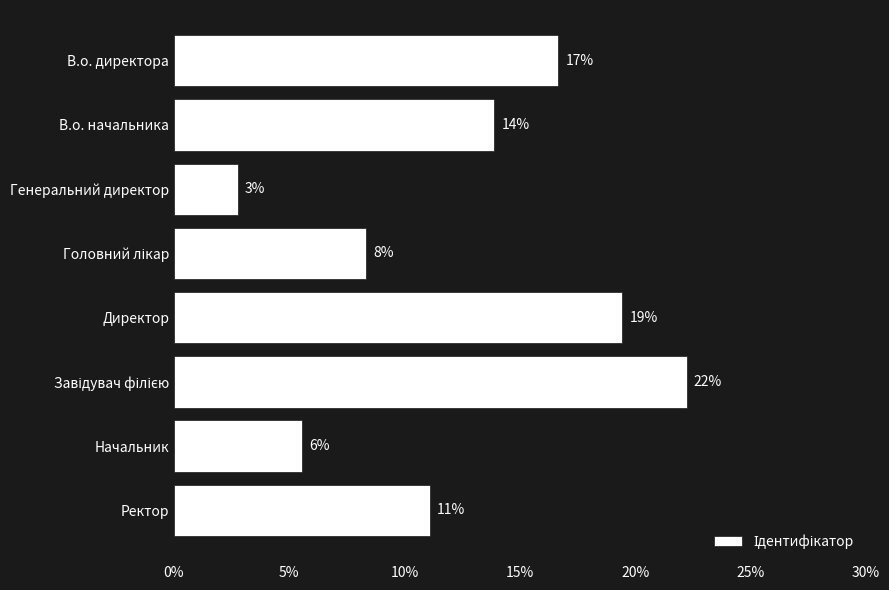

Are the bars grouped side by side (vs. stacked)?

No